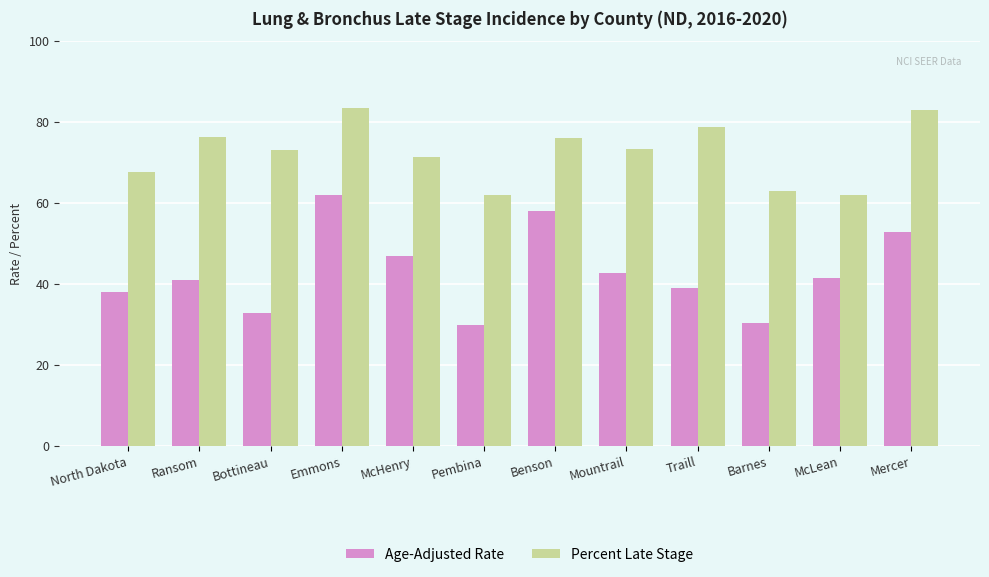

What is the sum of the Percent Late Stage values at Pembina and North Dakota?

129.4